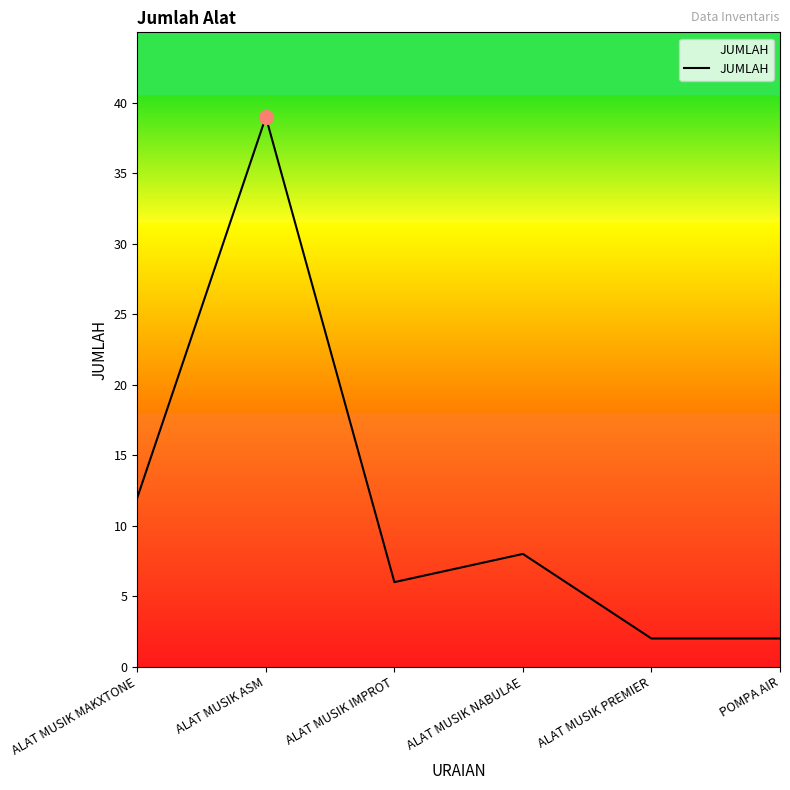

Which category has the highest value across all series?

ALAT MUSIK ASM